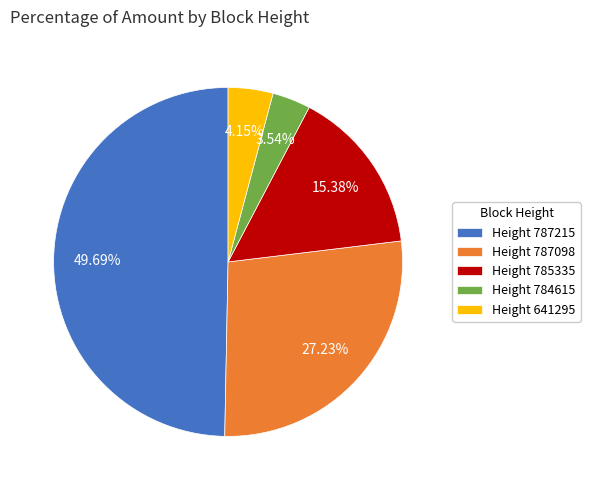

How many slices are in this pie chart?

5